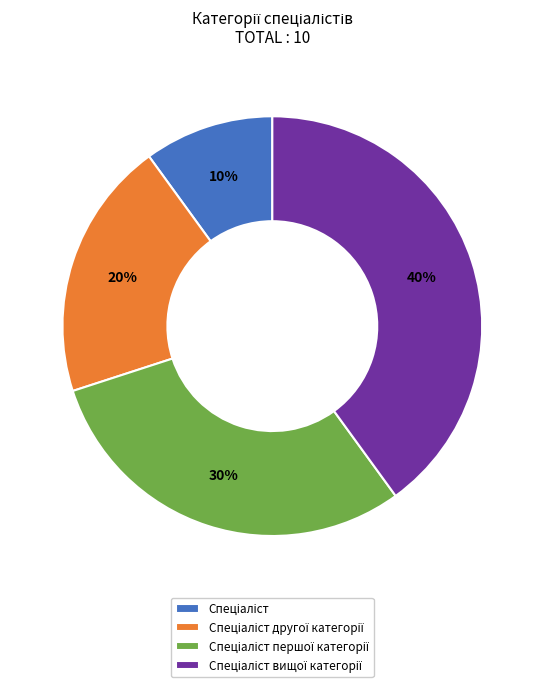

Is there any slice that represents more than half of the pie?

No